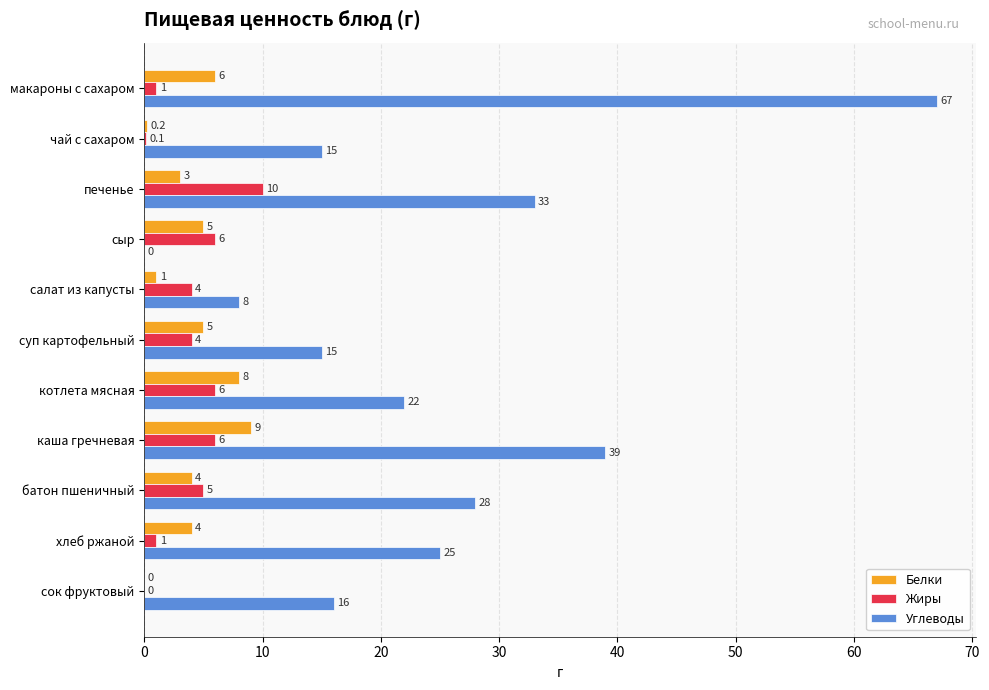

Between сыр and хлеб ржаной, which series saw the biggest shift?

Углеводы